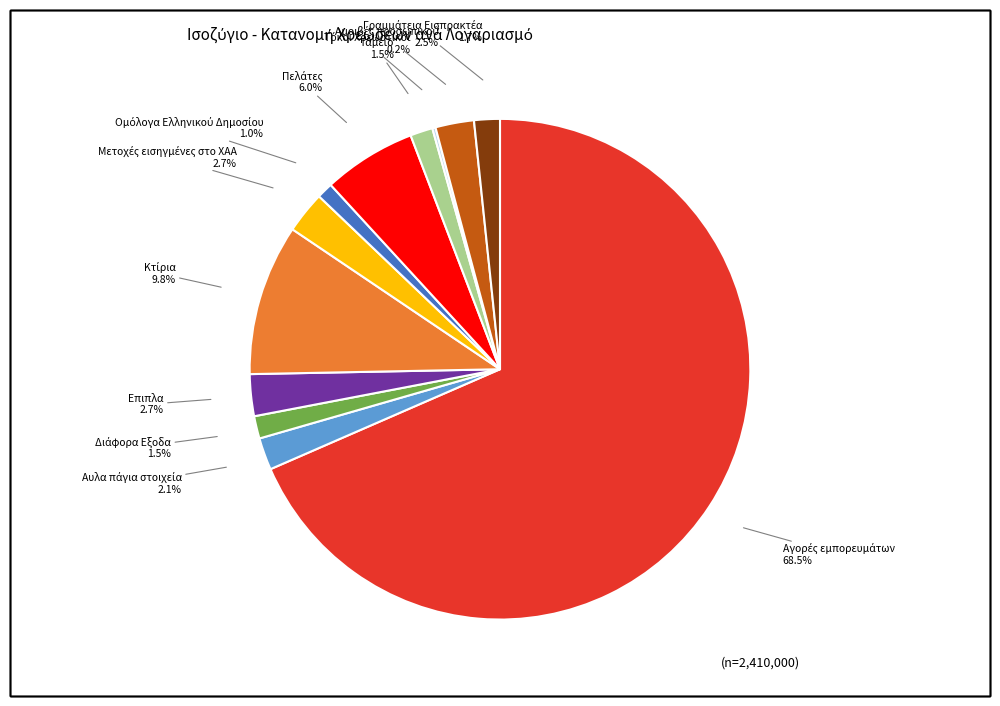

Does any single category account for the majority?

Yes